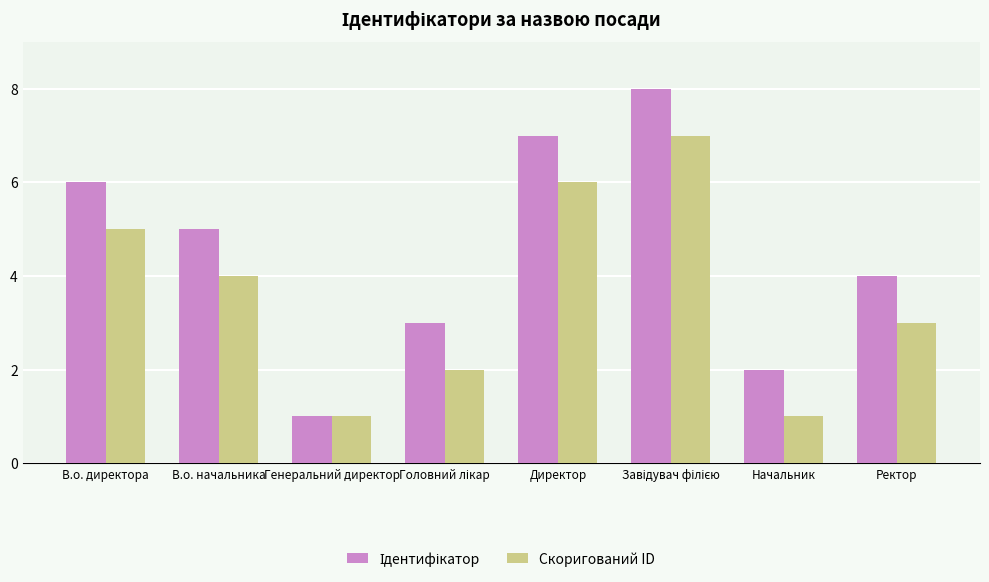

What is the difference between the second highest and minimum values in the Скоригований ID series?

5